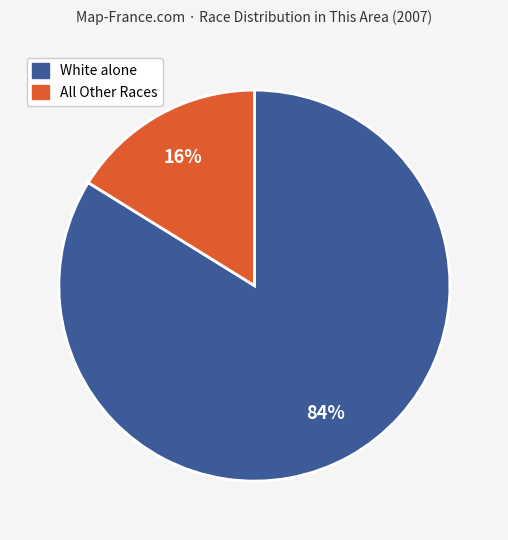

To the nearest percent, what is the average slice percentage?

50%